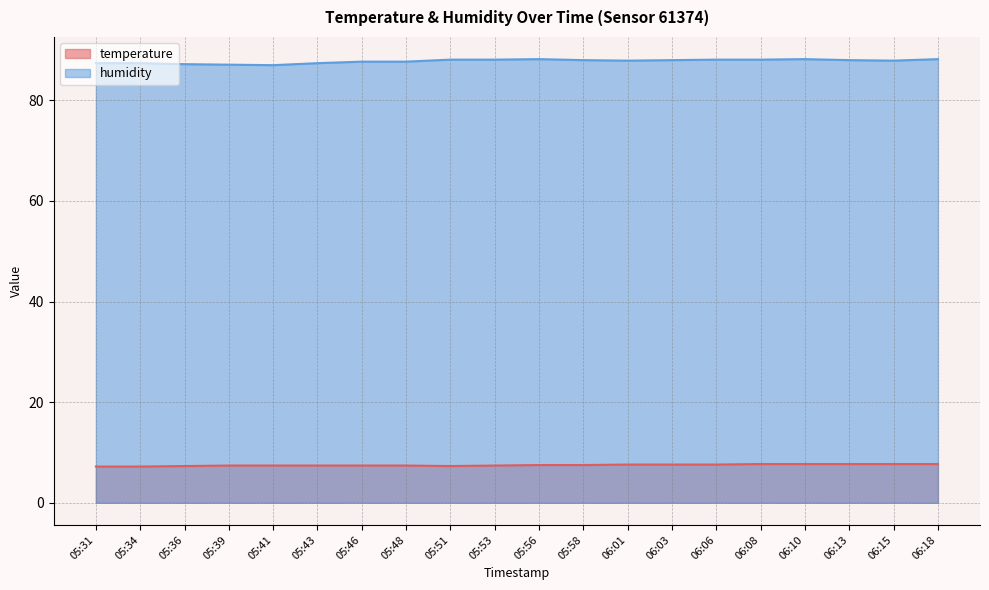

What is the spread (max minus min) of values at 05:34?

80.2